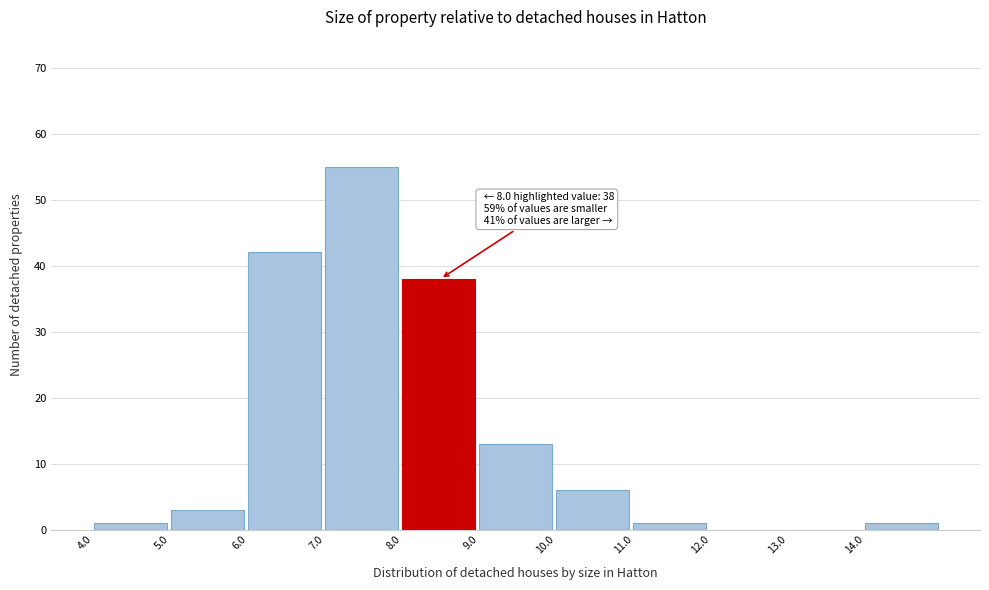

Which range on the x-axis has the tallest bar?

7 to 8